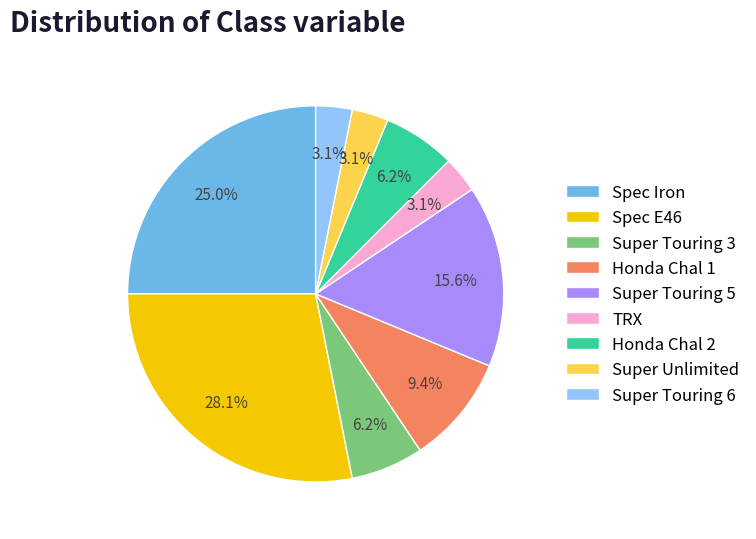

Approximately how many times larger is the value at Super Unlimited compared to TRX?

1.0